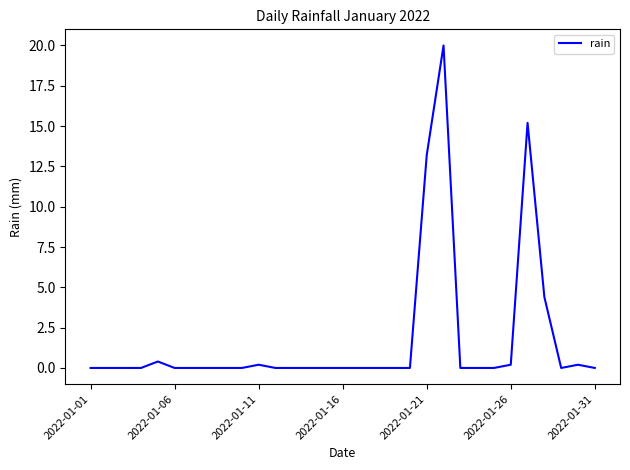

What is the greatest value displayed?

20.0